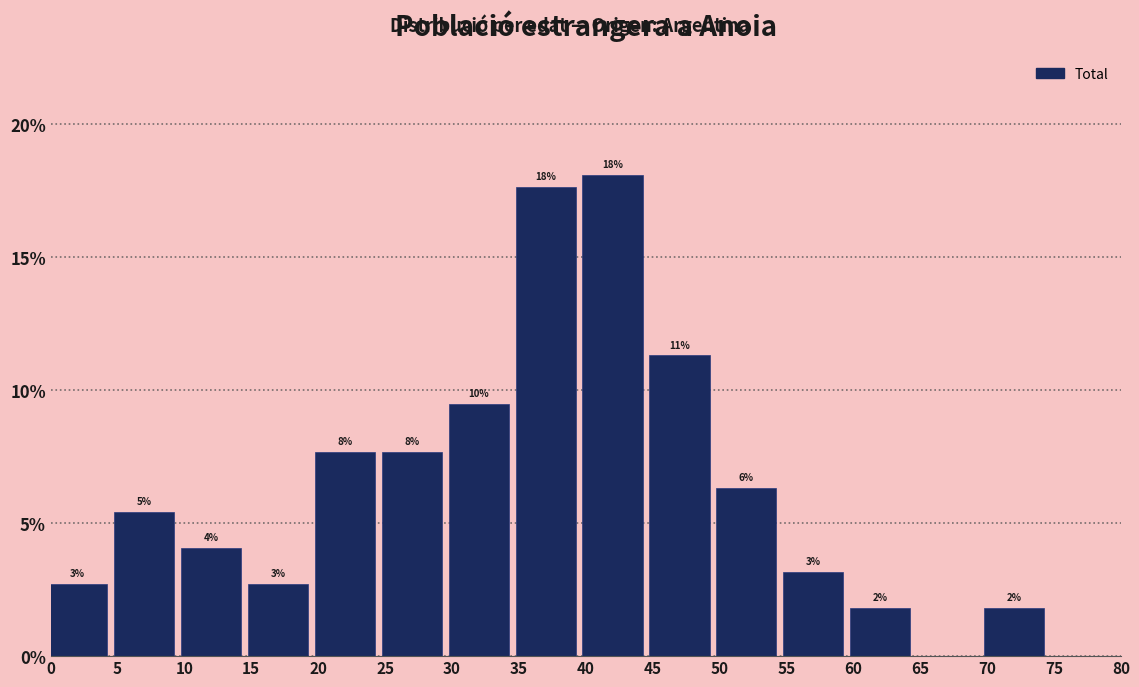

Are the bars horizontal?

No